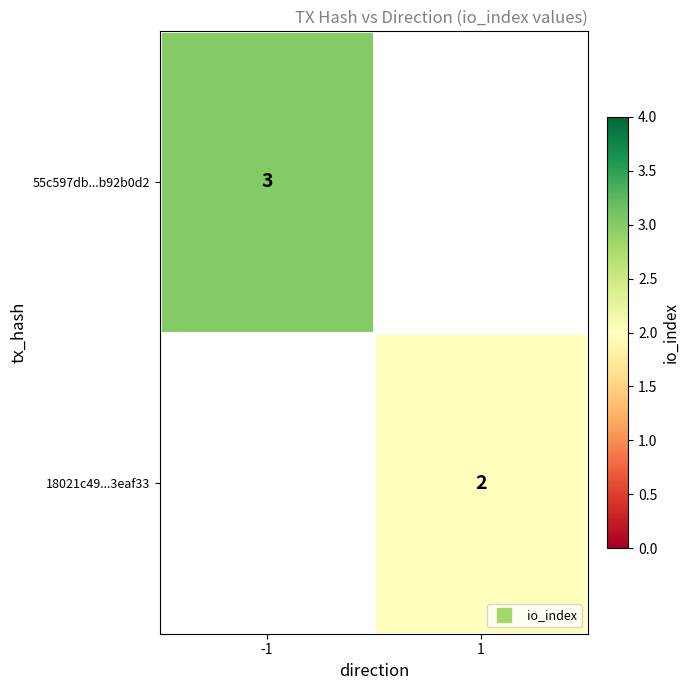

How many positive values does the 55c597db...b92b0d2 series have?

1